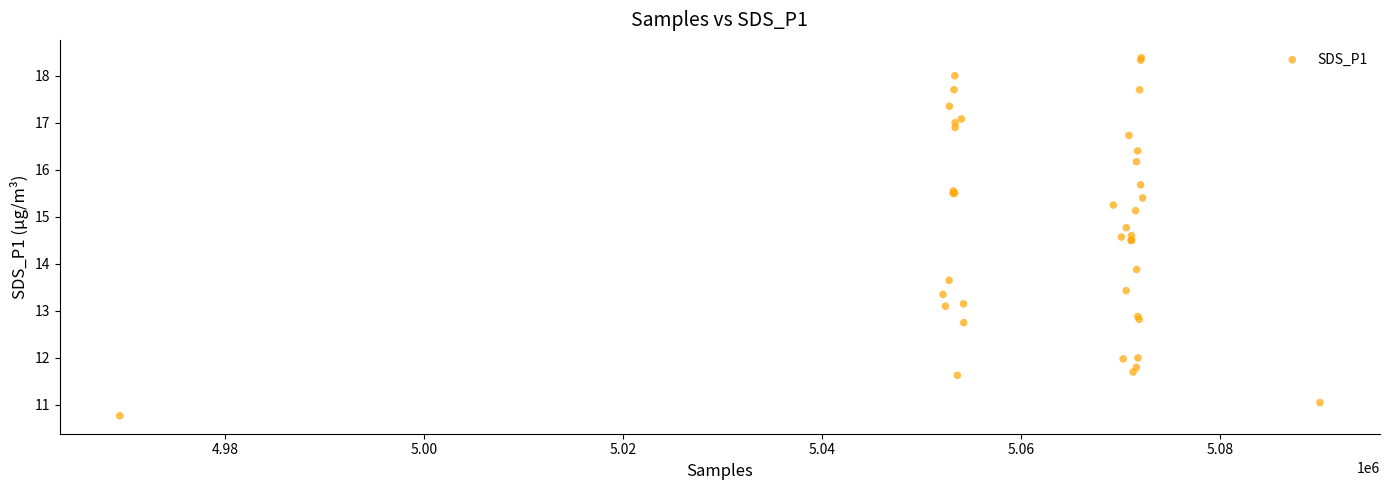

What Y value in the scatter plot is closest to 14?

13.9